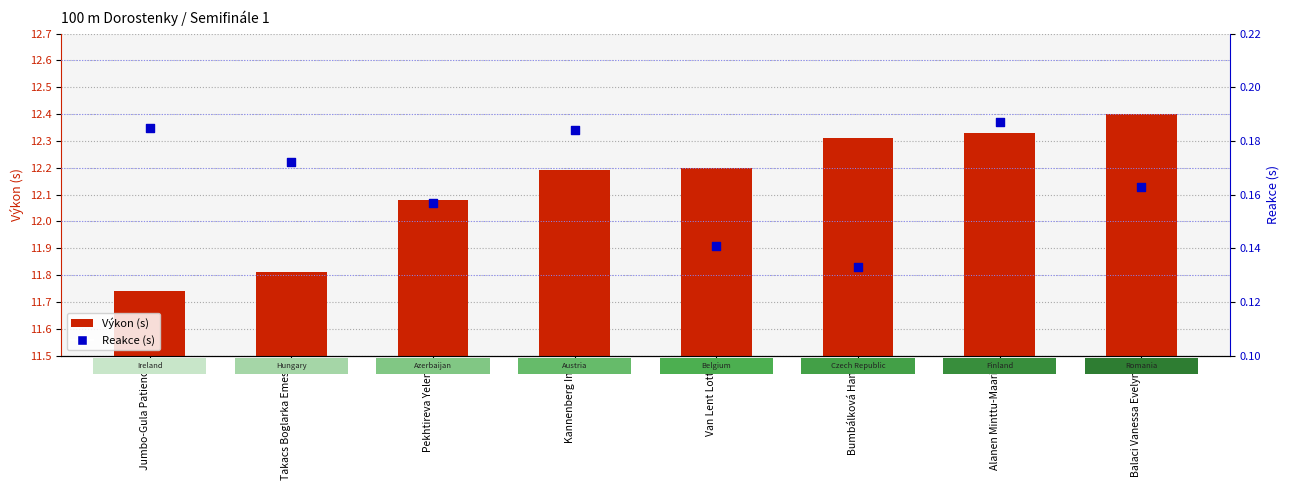

Which series reaches the minimum Y coordinate?

Reakce (s)